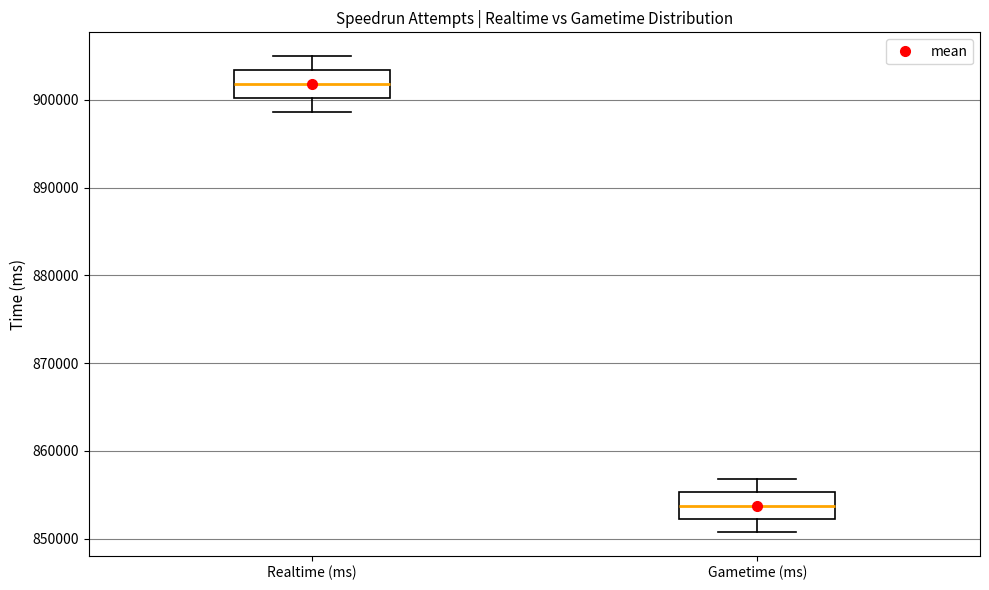

Reading left to right, transcribe this box plot: for each box, give where its median line is, the range the box spans, and where its two whiskers end, as read against the y-axis. The values are not printed on the chart, so give them approximately, as read against the axis.

Realtime (ms): median 902000, box 900000 to 903000, whiskers 899000 to 905000
Gametime (ms): median 854000, box 852000 to 855000, whiskers 851000 to 857000